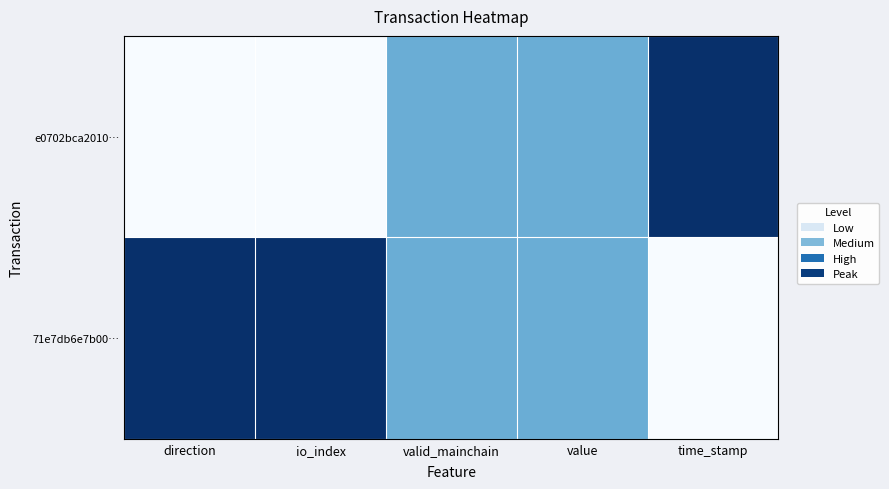

Reading right to left, list all the values displayed in this chart.

e0702bca2010…: time_stamp=1.0	value=0.5	valid_mainchain=0.5	io_index=0.0	direction=0.0
71e7db6e7b00…: time_stamp=0.0	value=0.5	valid_mainchain=0.5	io_index=1.0	direction=1.0